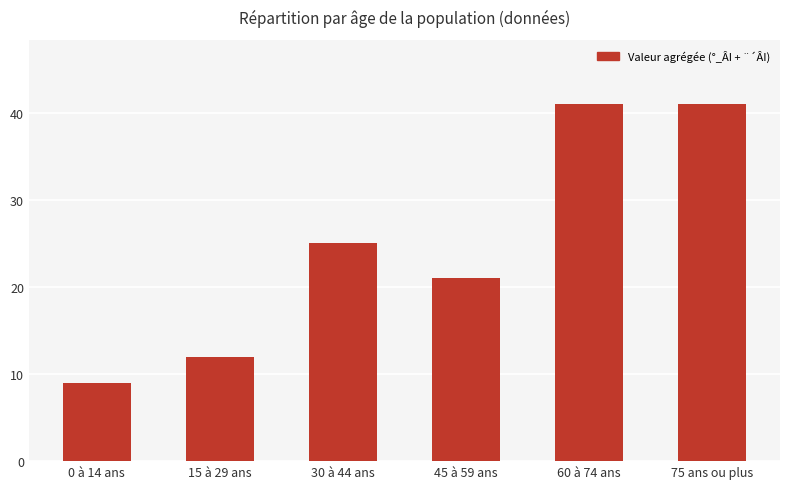

Approximately how many times larger is the value at 75 ans ou plus compared to 15 à 29 ans?

3.4